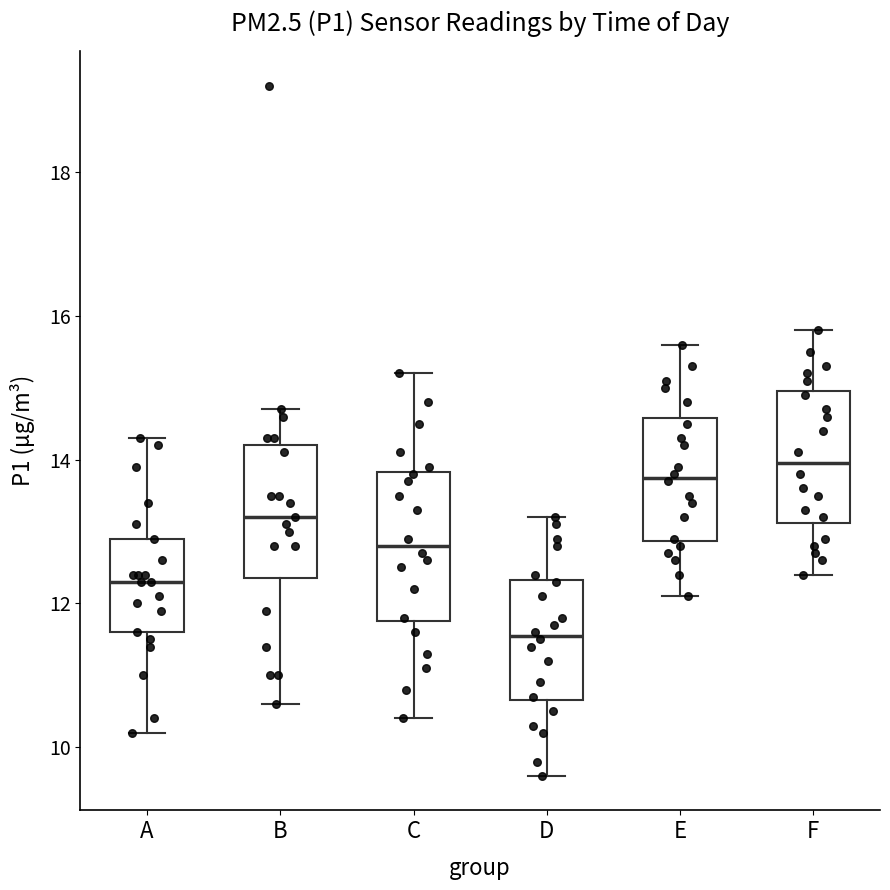

Which box is the tallest, from its lower edge to its upper edge?

C